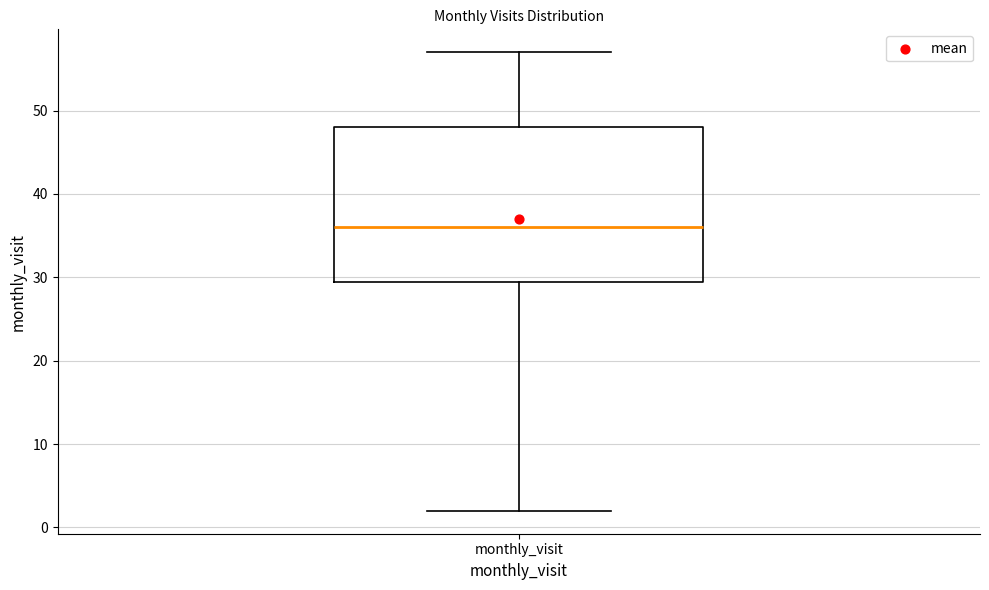

Transcribe this box plot: give where the median line is, the range the box spans, and where the two whiskers end, as read against the y-axis. The values are not printed on the chart, so give them approximately, as read against the axis.

median 36, box 30 to 48, whiskers 2 to 57